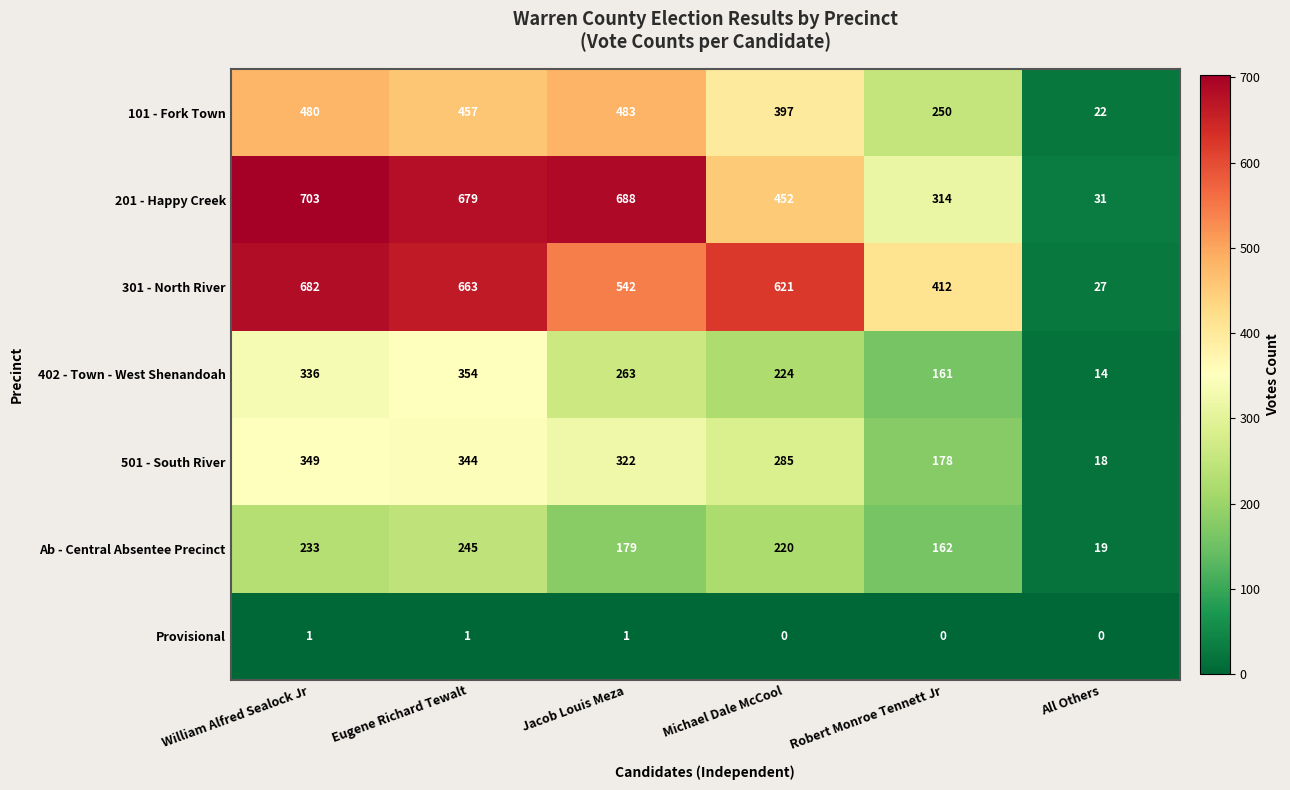

What is the sum of all Provisional values?

3